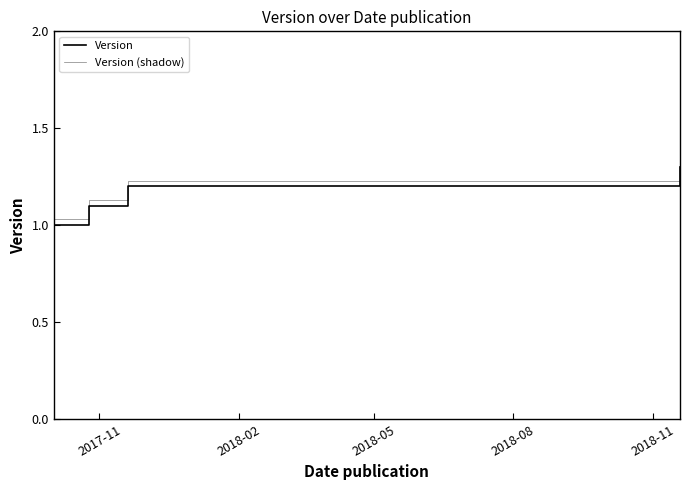

True or false: Version (shadow) and Version intersect in this chart.

False